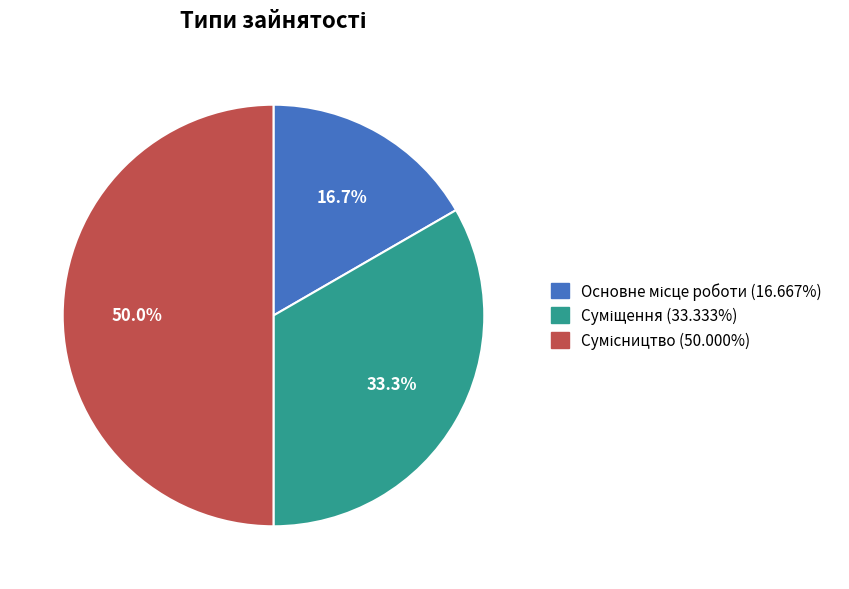

To the nearest percent, what is the difference between the largest and smallest slice percentages?

33%